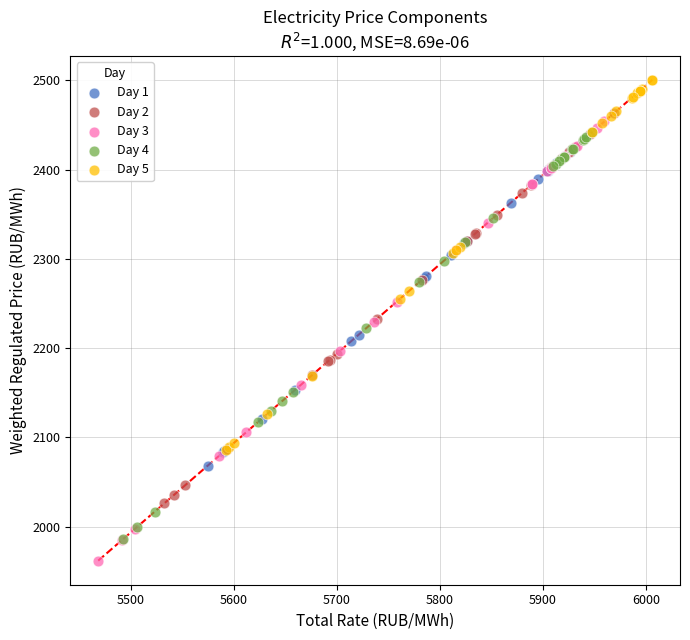

Which series has the largest Y range (max minus min)?

Day 3